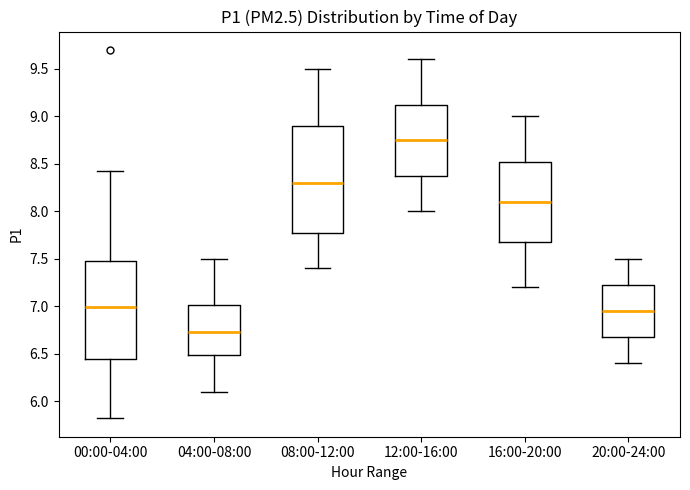

Which box is the tallest, from its lower edge to its upper edge?

08:00-12:00